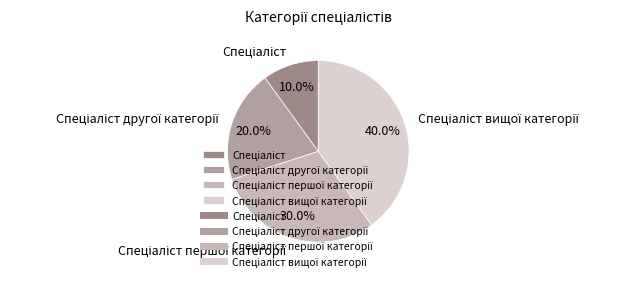

Is there a majority slice in this chart?

No